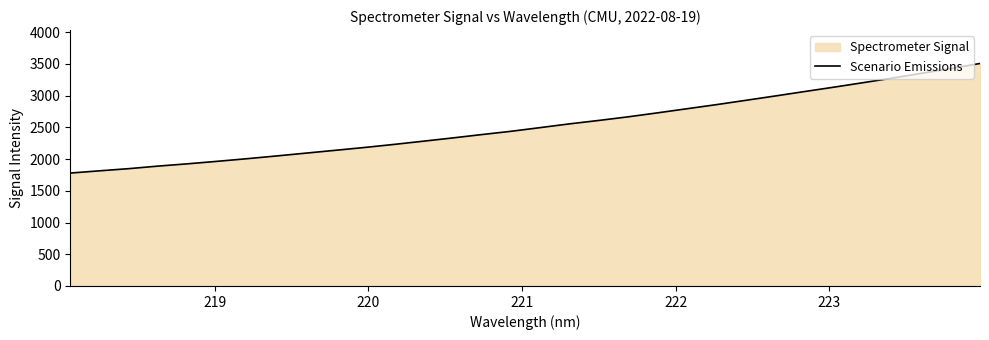

Count the number of values greater than 2495.

16